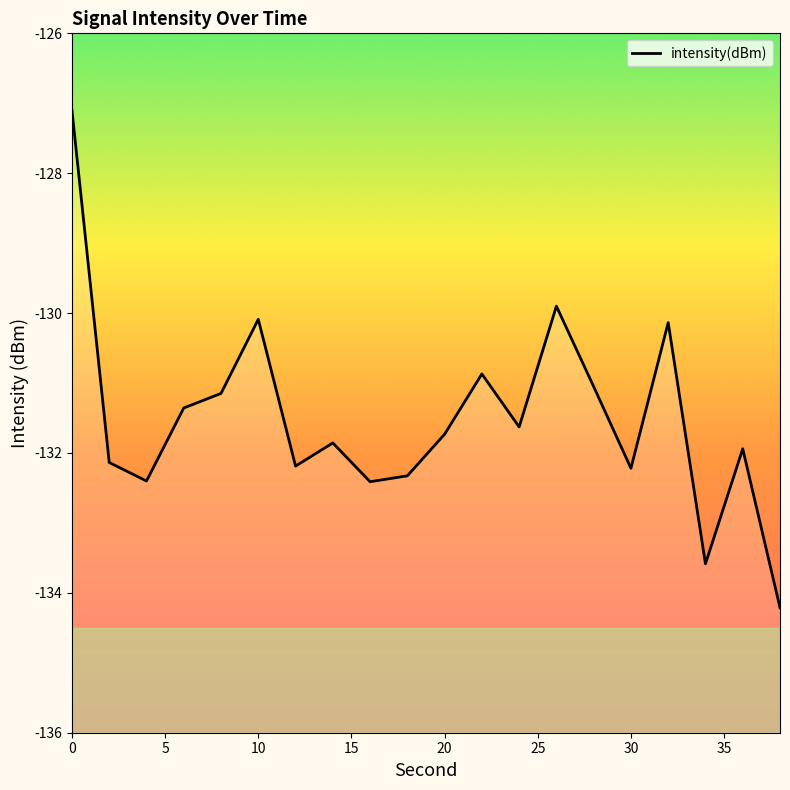

How many interior local valleys (lower than both neighbors) does the data have?

6